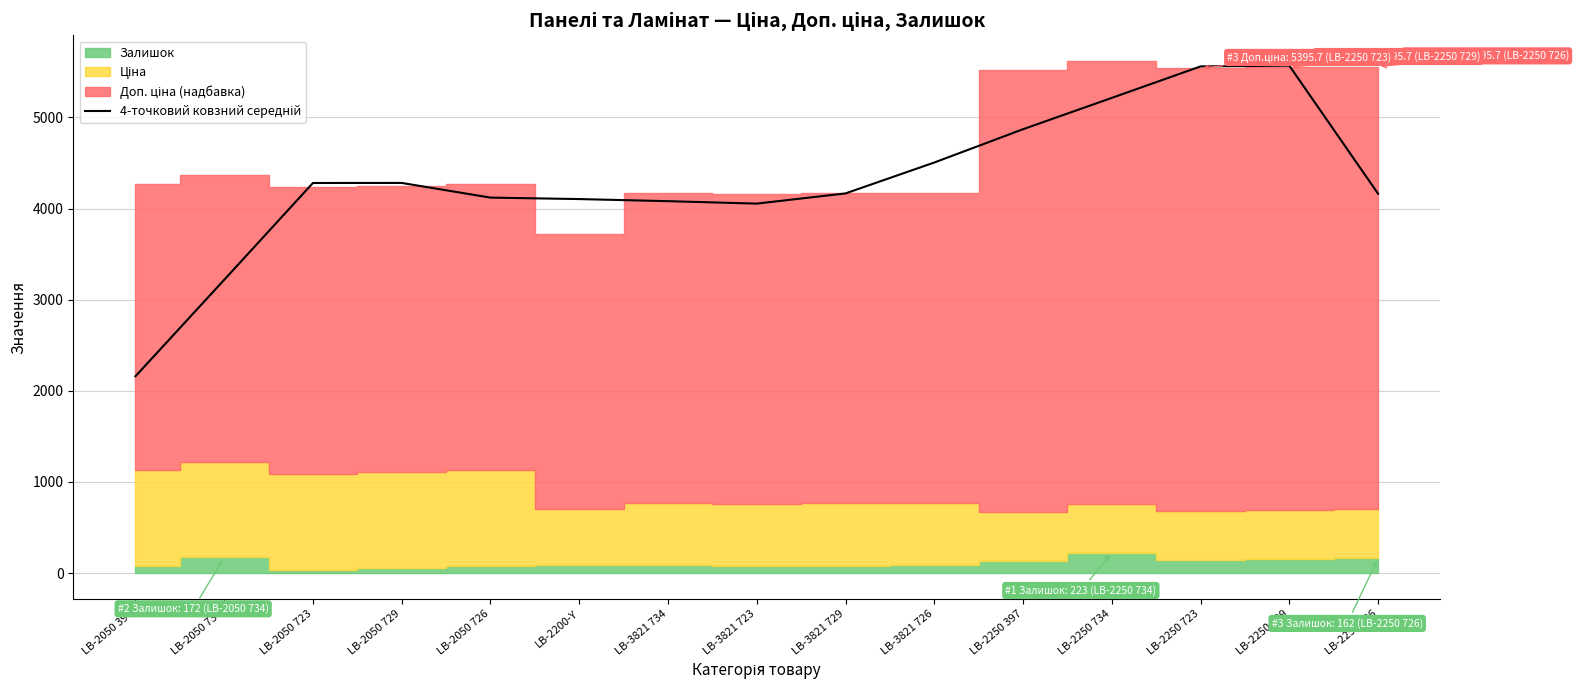

What is the greatest value displayed?

5566.9